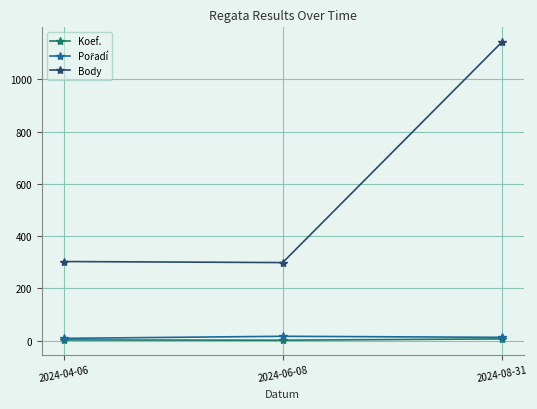

What is the label of the 1st point from the right?

2024-08-31